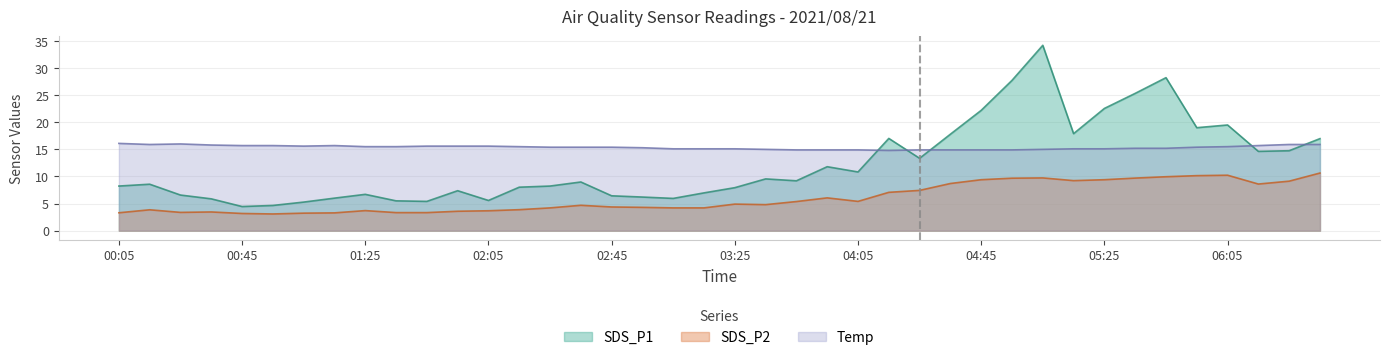

At which category is the sum across all series the highest?

05:05